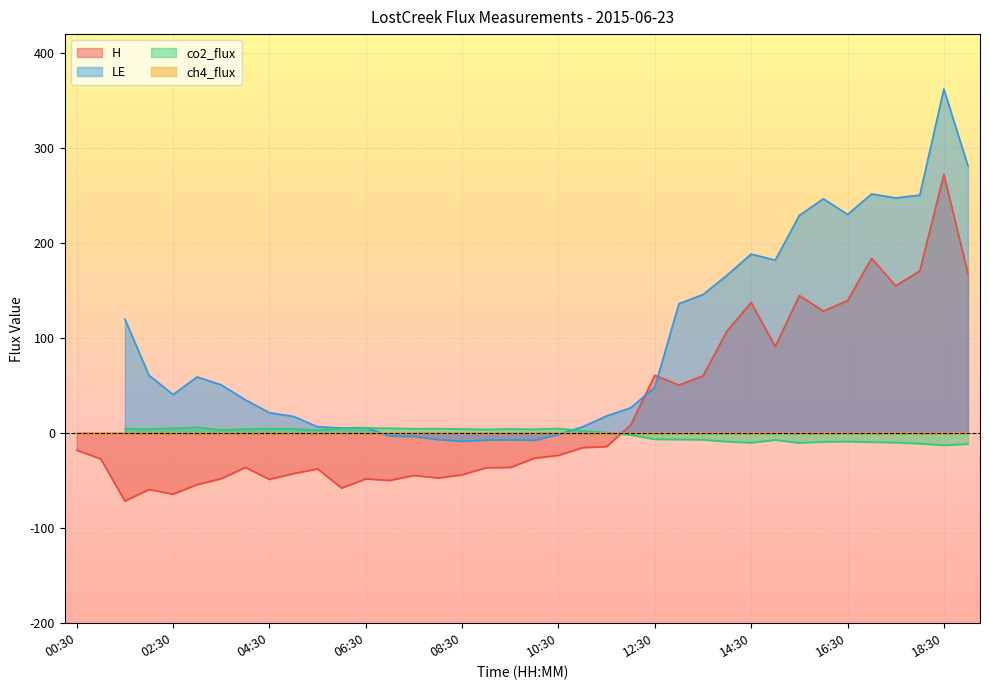

Which category has the highest value in the H series?

18:30